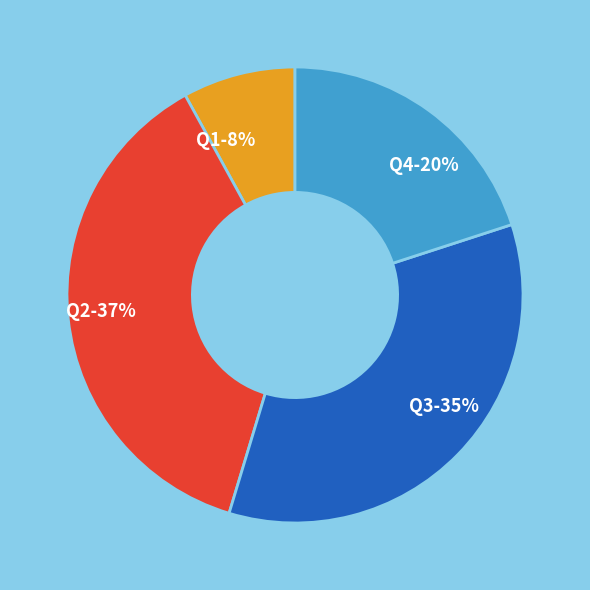

How many segments does this pie chart have?

4